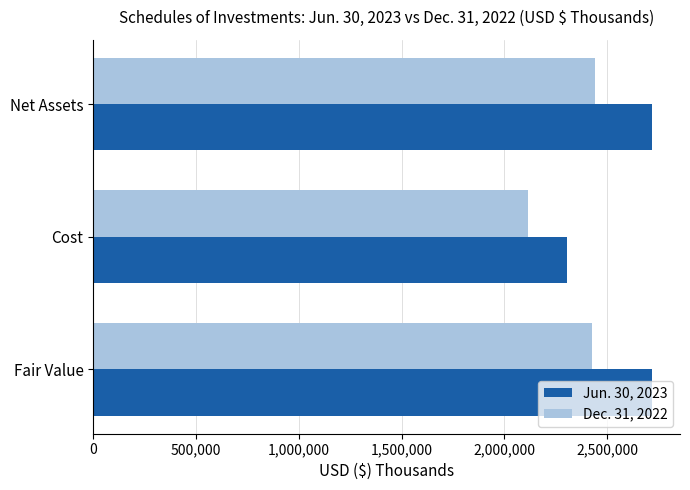

Is it true that Dec. 31, 2022 equals 609869 at Fair Value?

False